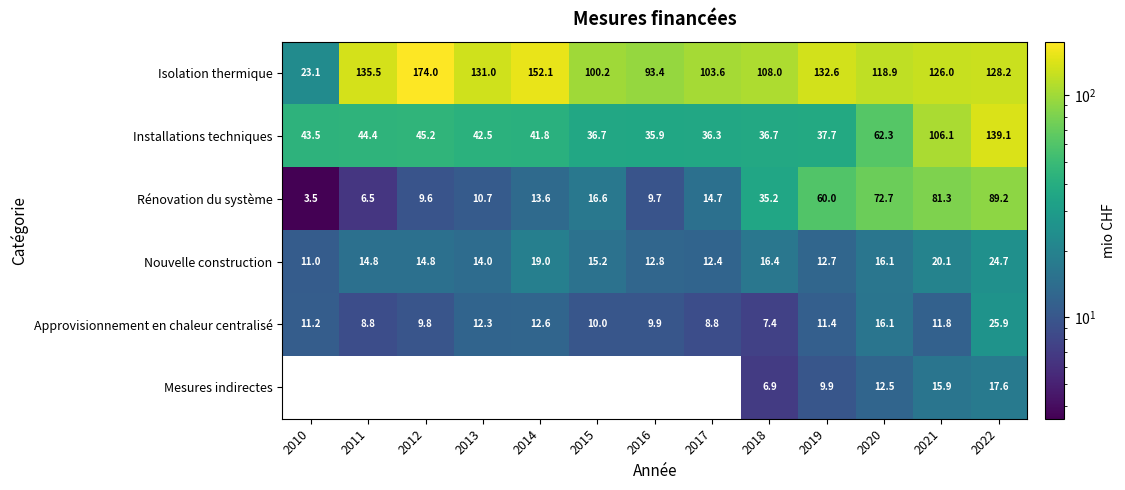

True or false: Installations techniques has a value of 61.0 at 2019.

False